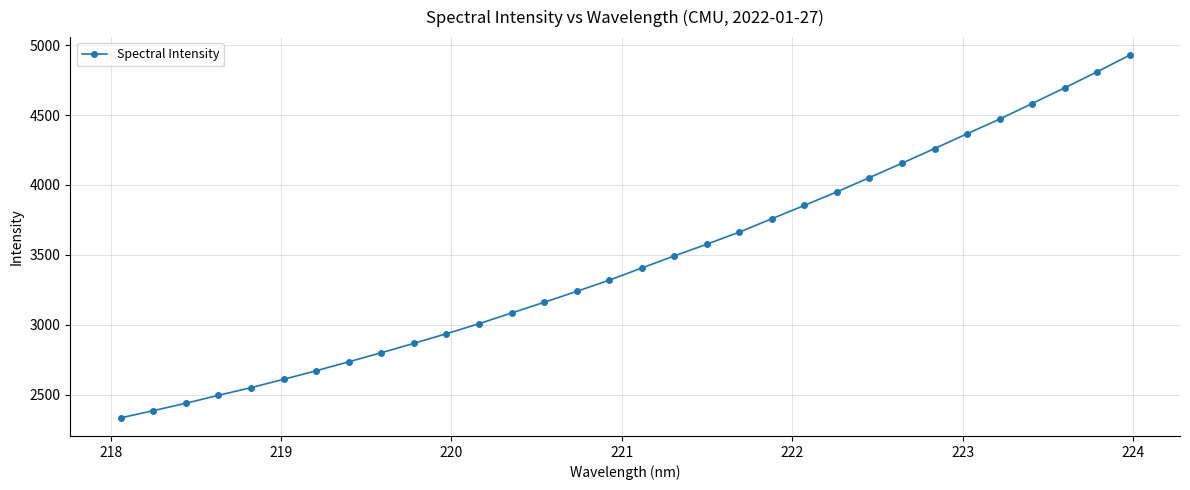

How many values are below 3405?

16